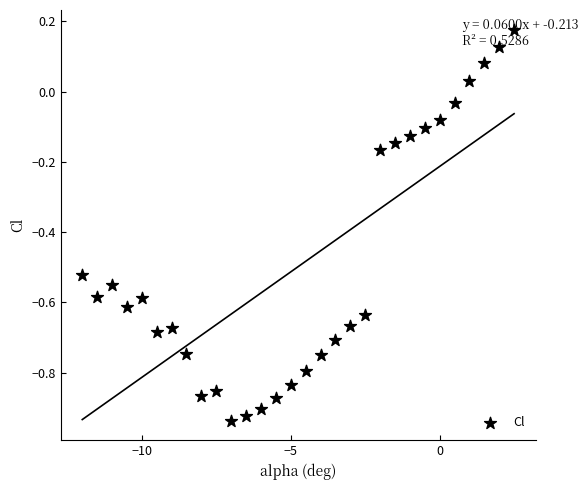

What is the range of X values (max minus min)?

14.5